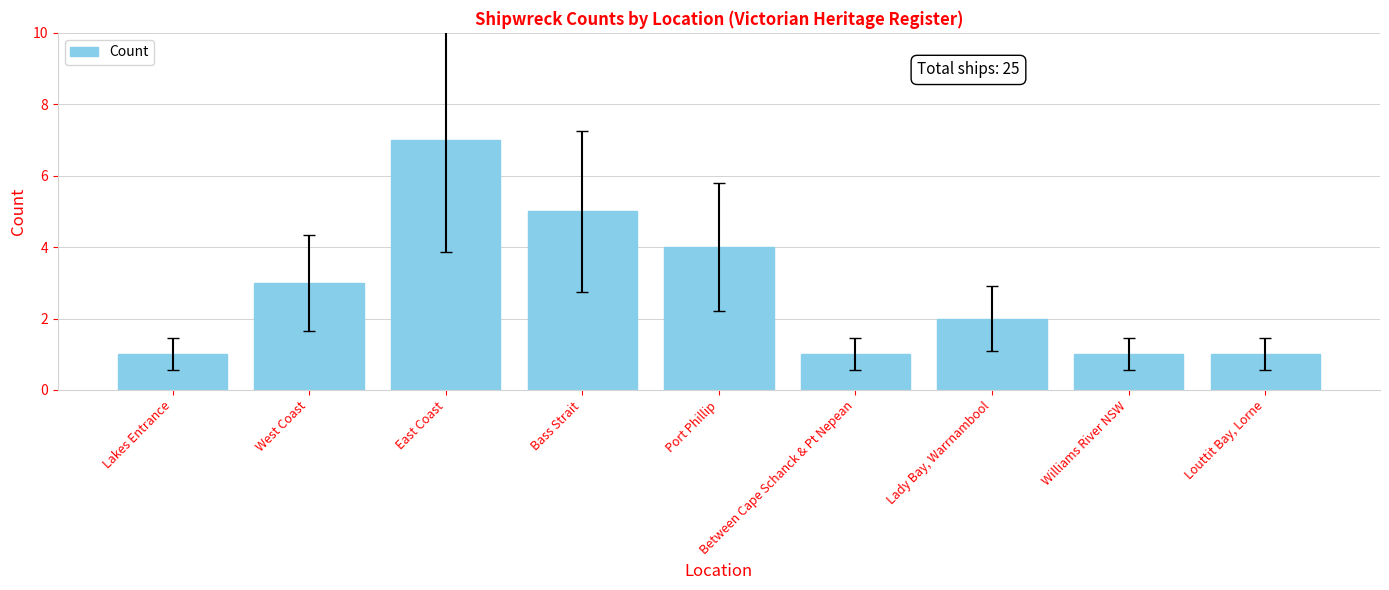

What position from the left is Lakes Entrance?

1